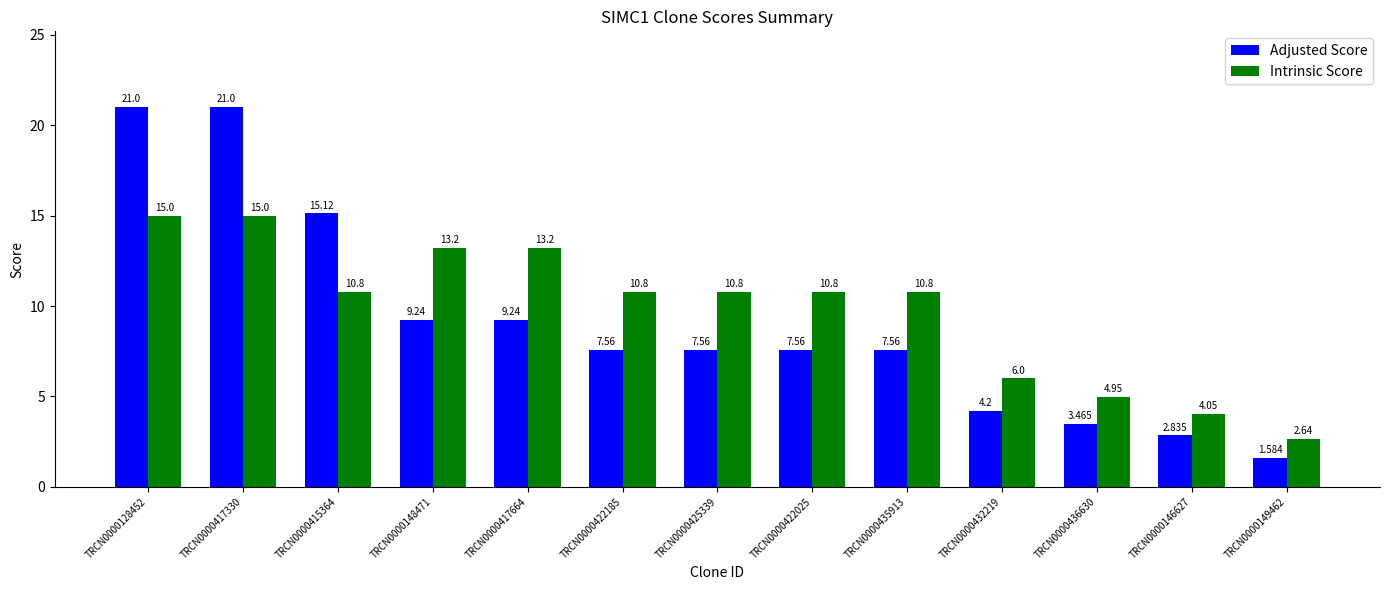

What is the sum of the Intrinsic Score values at TRCN0000422025 and TRCN0000417664?

24.0